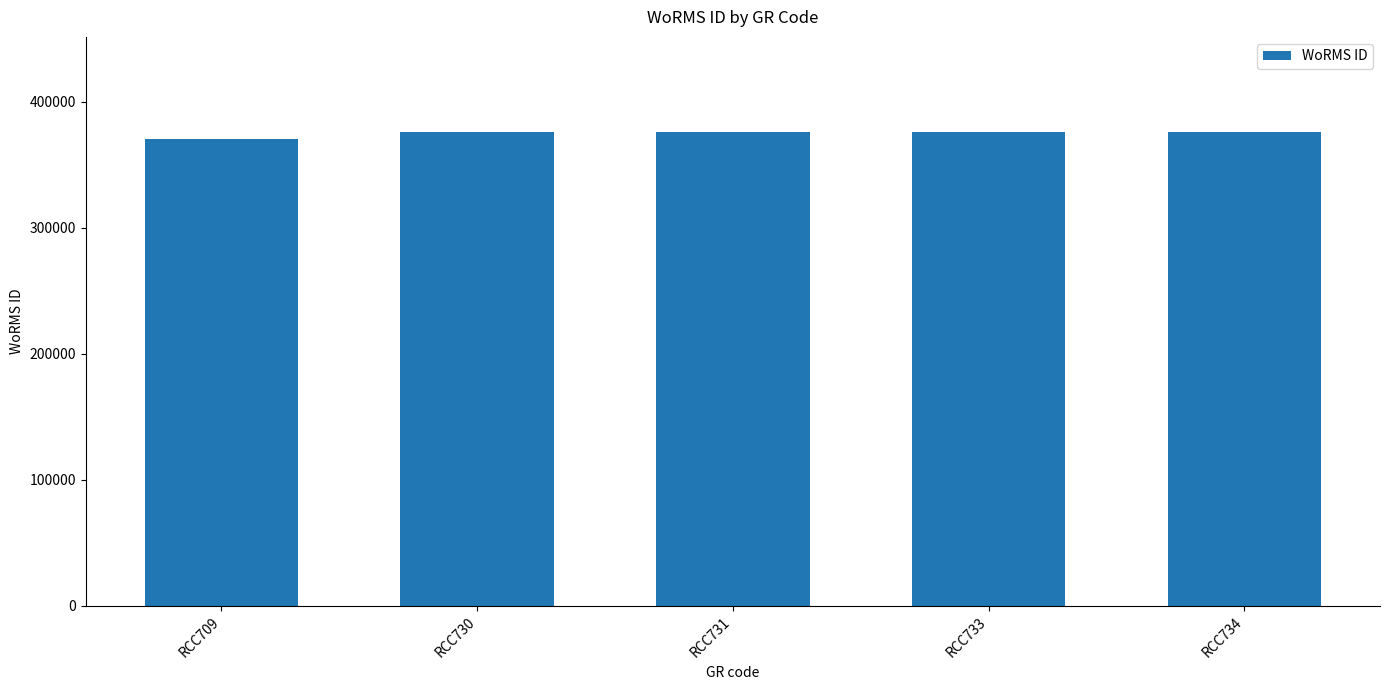

What is the smallest value displayed?

370136